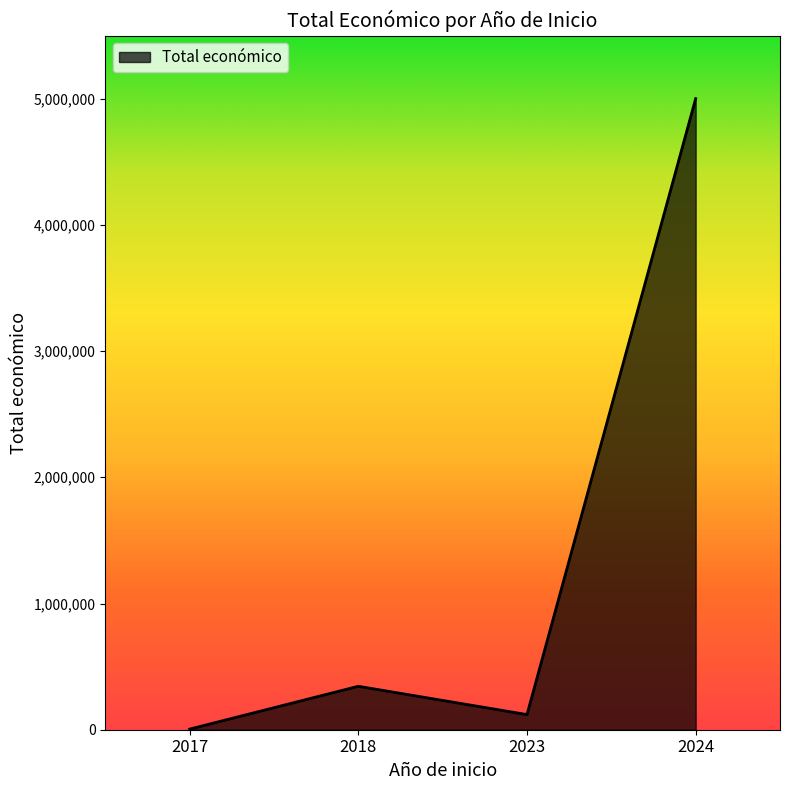

What is the ratio of the value at 2023 to the value at 2018?

0.3